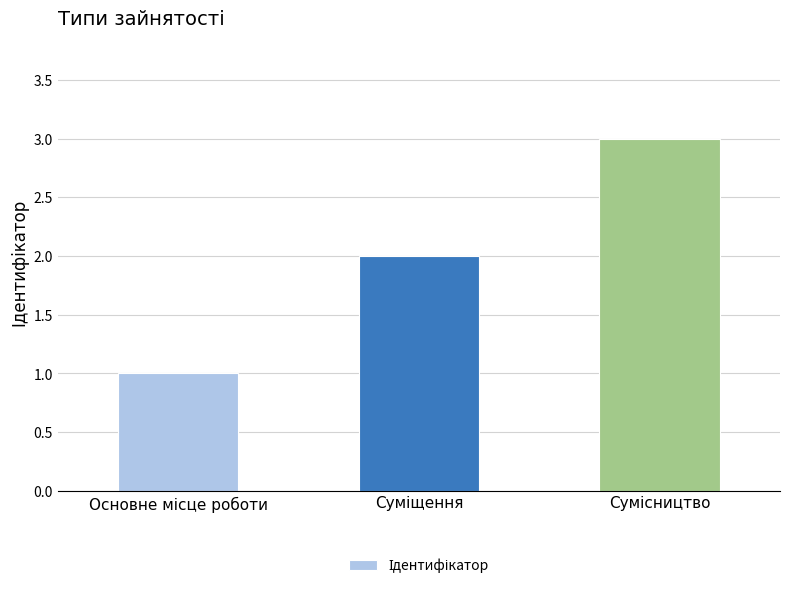

What is the maximum value shown in the chart?

3